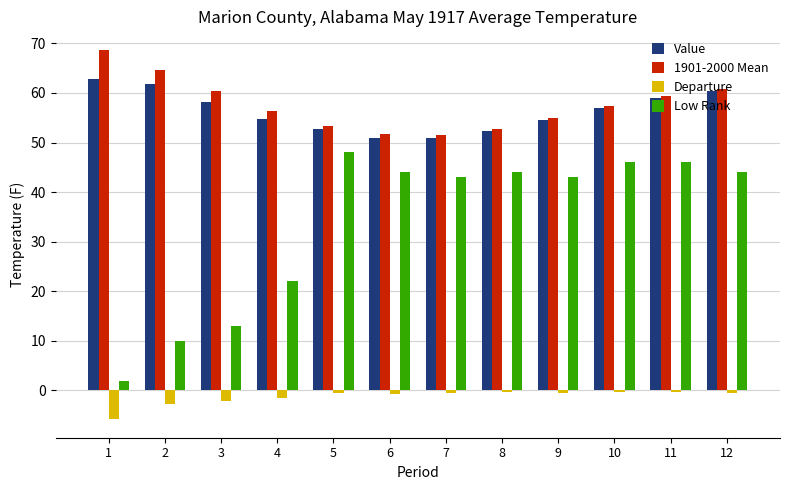

What is the approximate value of Low Rank at 12?

44.0